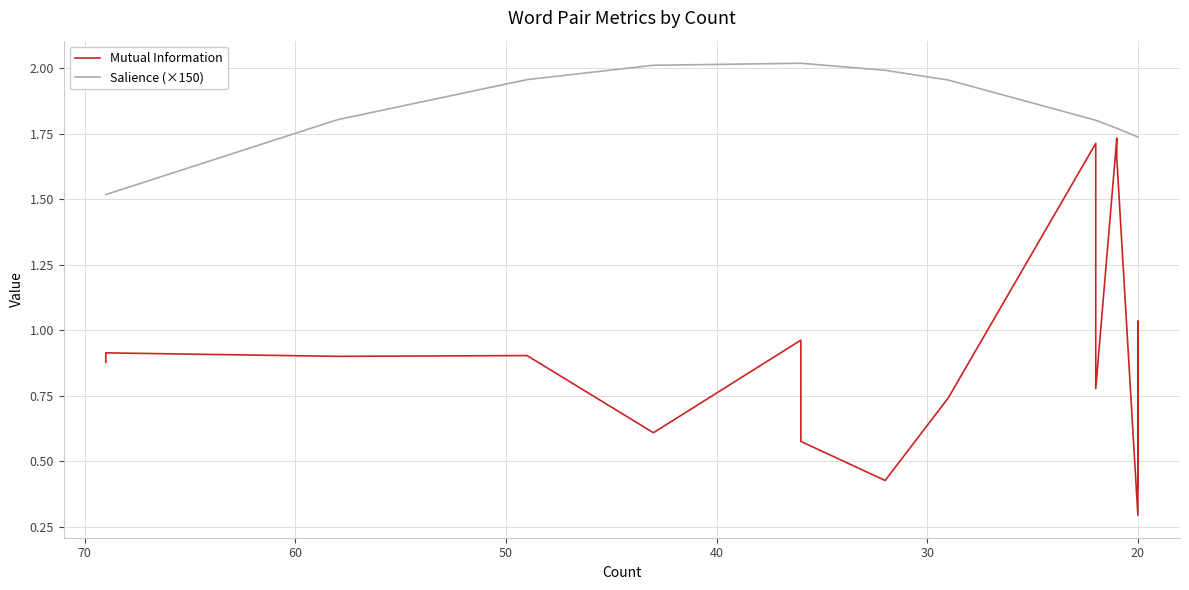

In Mutual Information, how many points are higher than both neighbors (excluding endpoints)?

5